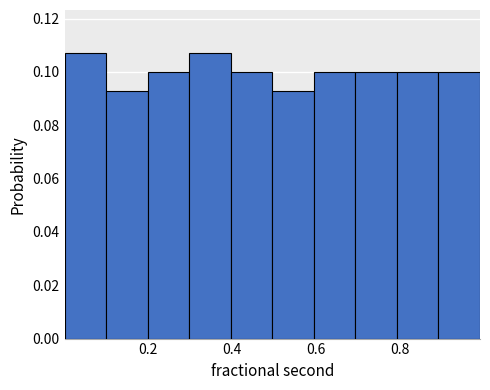

Reading left to right, list every bar in this chart as the range it spans on the x-axis followed by its height. Neither the bar edges nor the heights are printed on the chart, so give them approximately, as read against the axes.

0.0 to 0.1: 0.108
0.1 to 0.2: 0.092
0.2 to 0.3: 0.100
0.3 to 0.4: 0.108
0.4 to 0.5: 0.100
0.5 to 0.6: 0.092
0.6 to 0.7: 0.100
0.7 to 0.8: 0.100
0.8 to 0.9: 0.100
0.9 to 1.0: 0.100